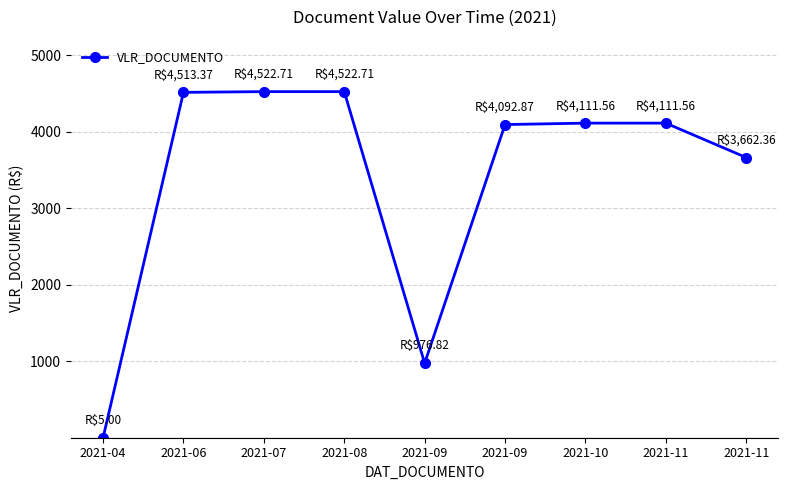

What is the greatest value displayed?

4522.7